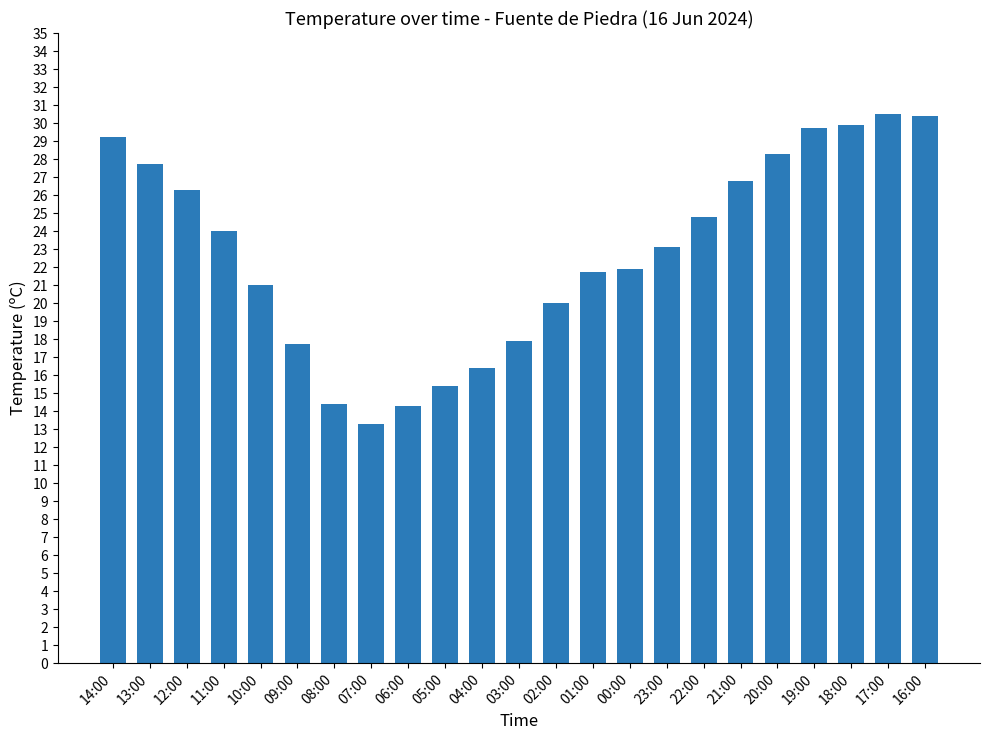

What is the label of the 12th bar from the left?

03:00